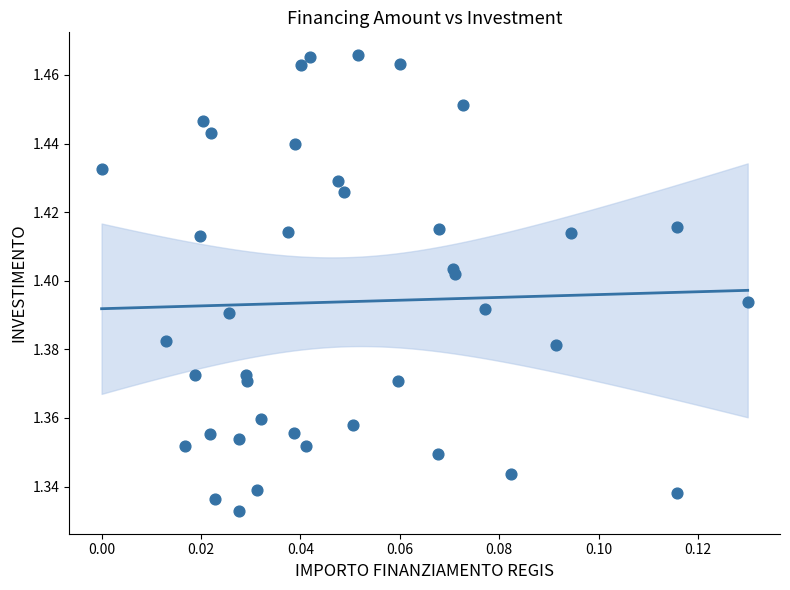

How many data points are displayed?

40